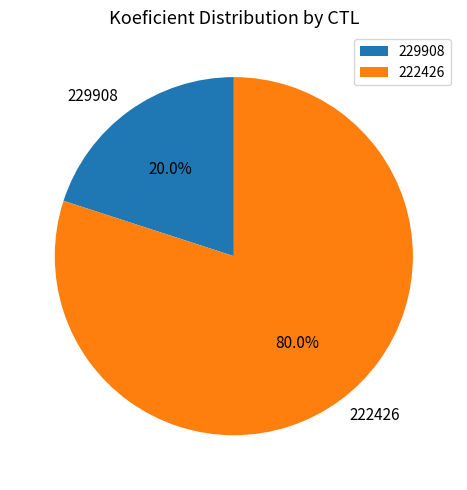

The 222426 slice represents 80% of the pie. True or false?

True